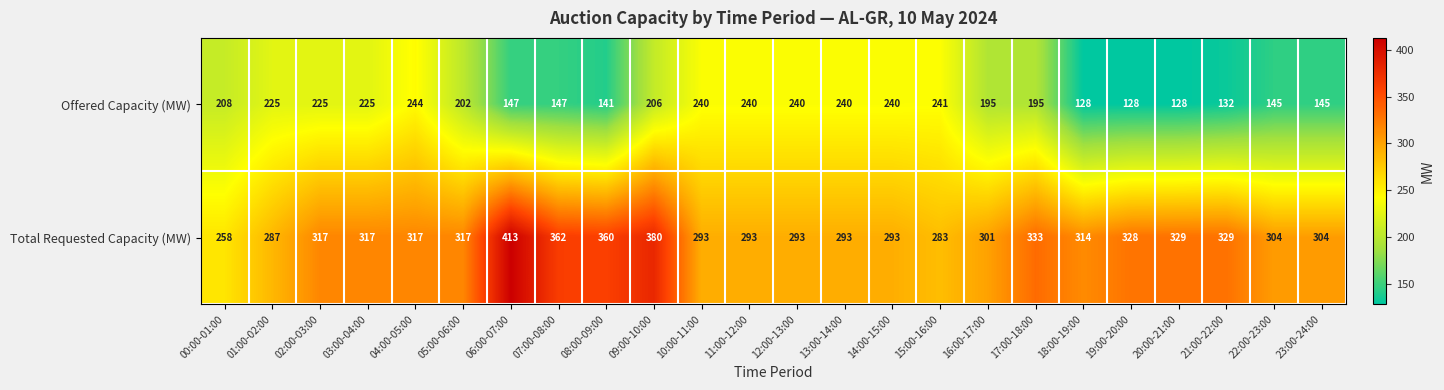

Which category has the highest value in the Total Requested Capacity (MW) series?

06:00-07:00